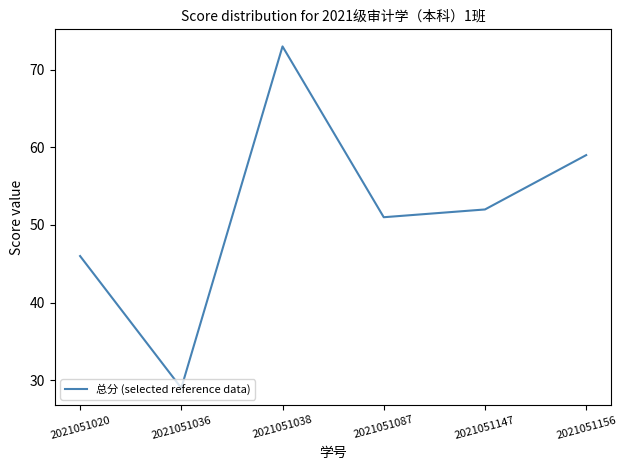

What is the sum of all values?

310